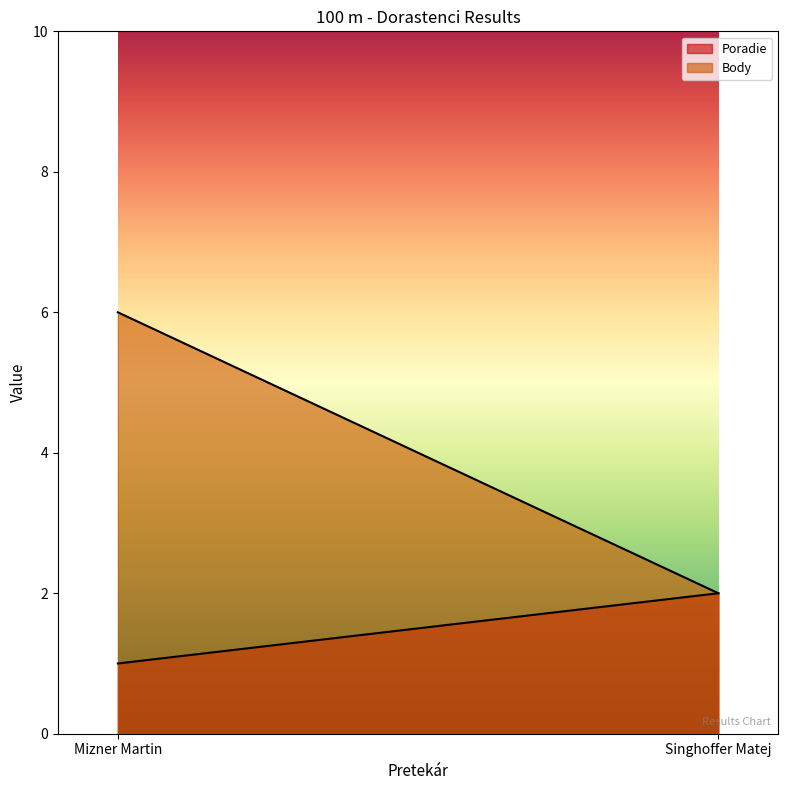

Which series has the largest total across all categories?

Body